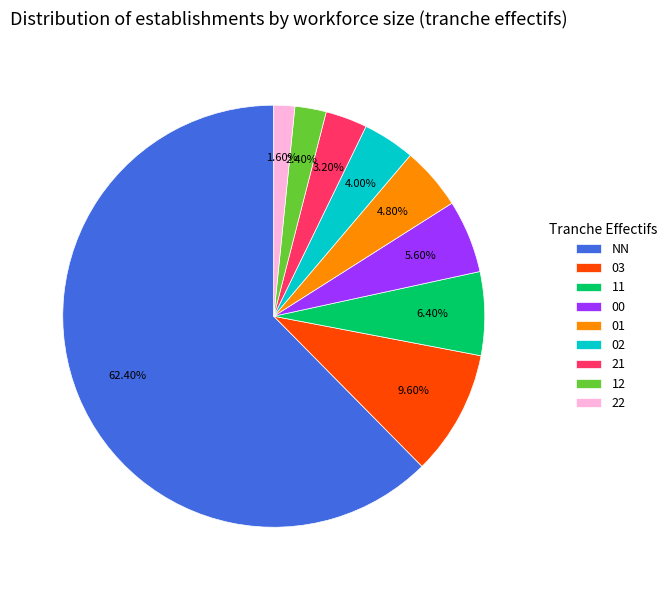

Is there any slice that represents more than half of the pie?

Yes